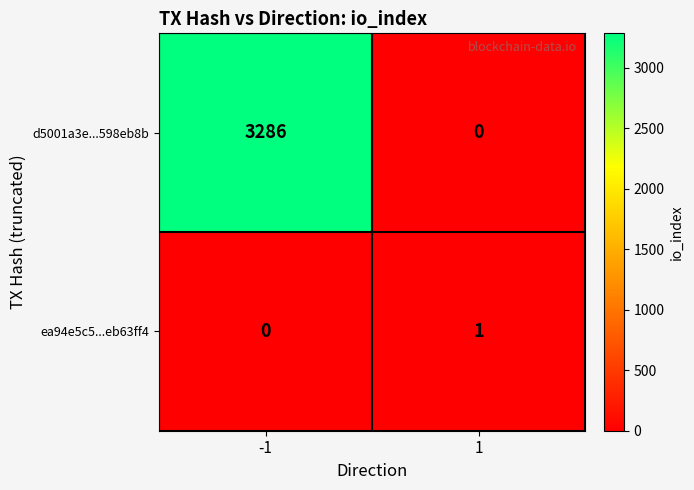

The ea94e5c5...eb63ff4 series shows 0 at 1. True or false?

False